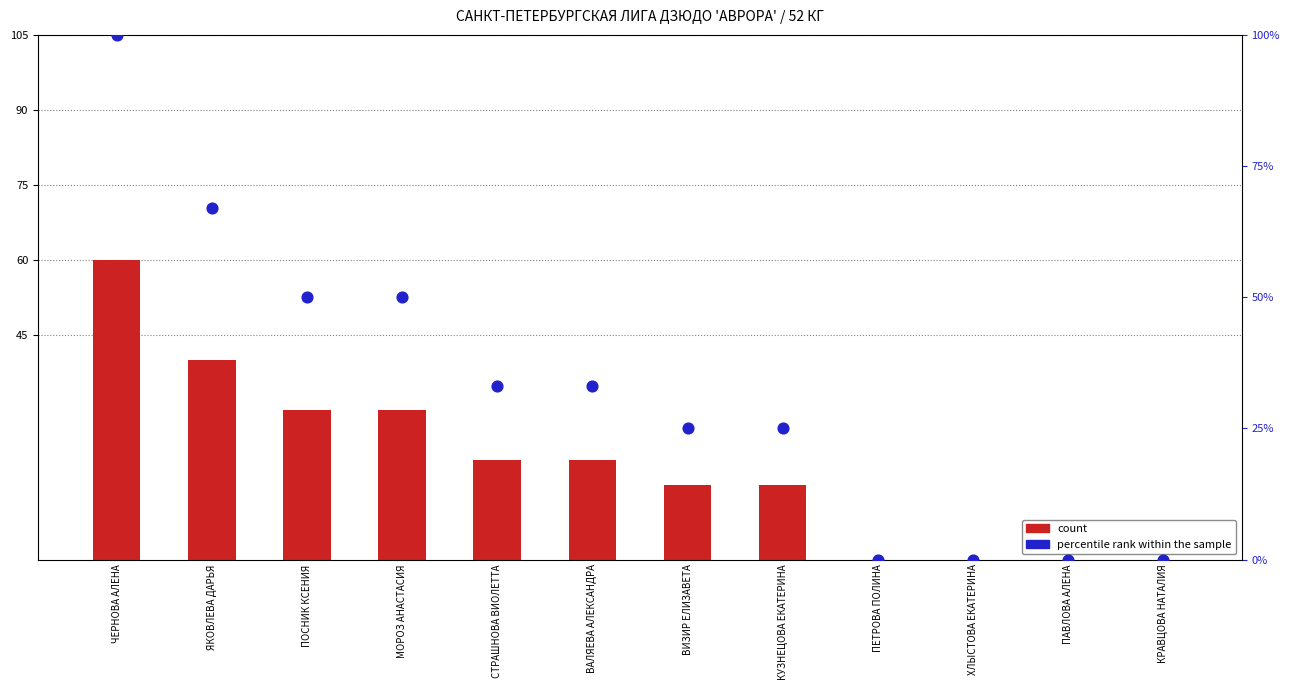

At which category is the sum across all series the highest?

ЧЕРНОВА АЛЕНА